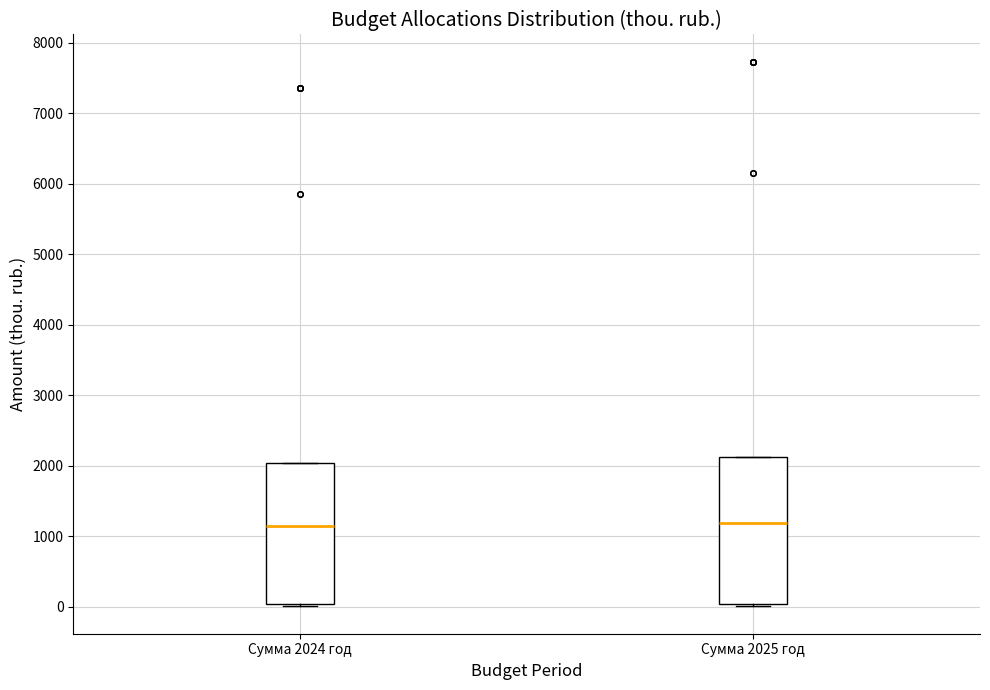

Where is the lower edge of the box for Сумма 2025 год on the y-axis? The values are not printed on the chart, so give them approximately, as read against the axis.

0